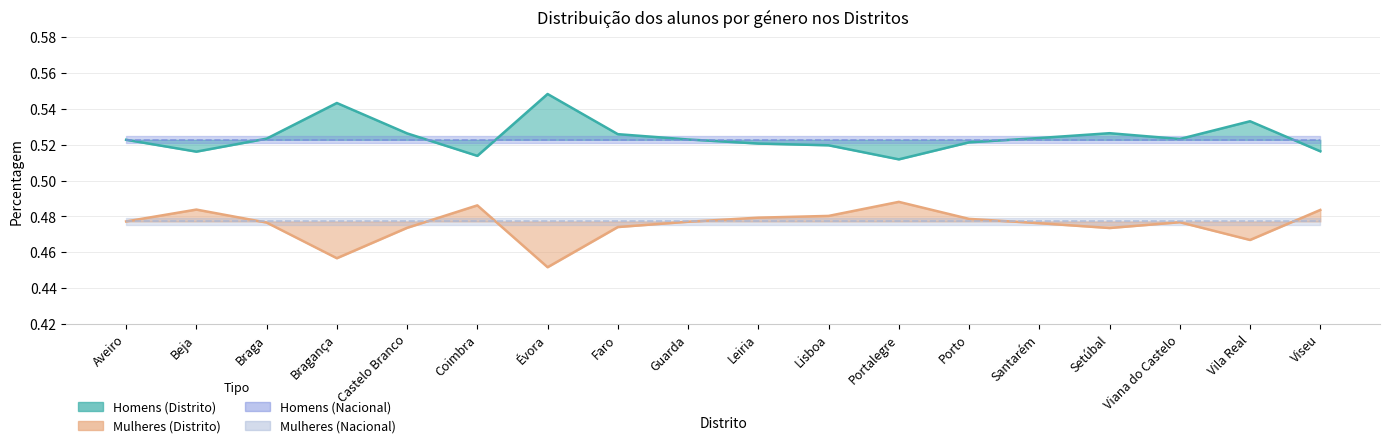

Where is the first local maximum for Mulheres (Distrito)?

Beja